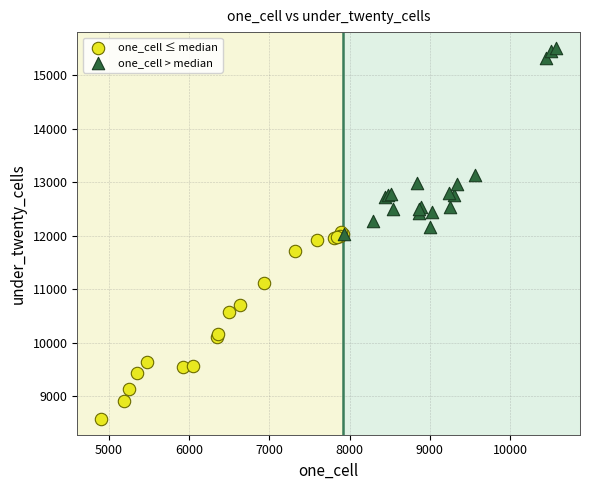

Which series reaches the minimum Y coordinate?

one_cell ≤ median